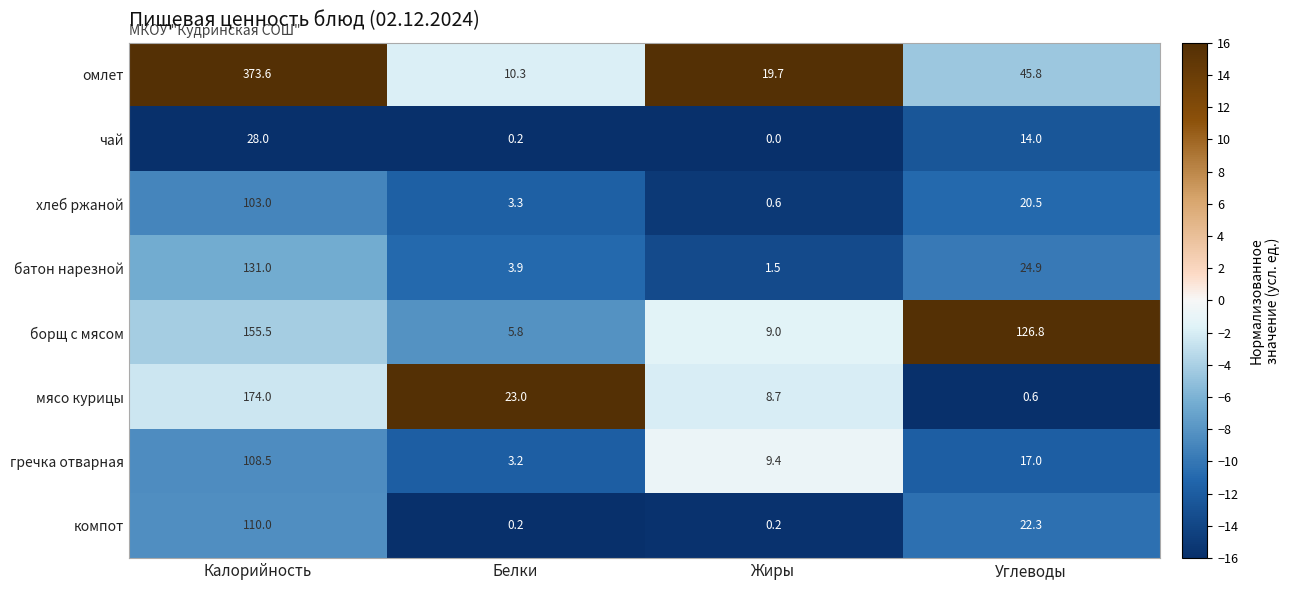

What is the maximum value shown in the chart?

373.6